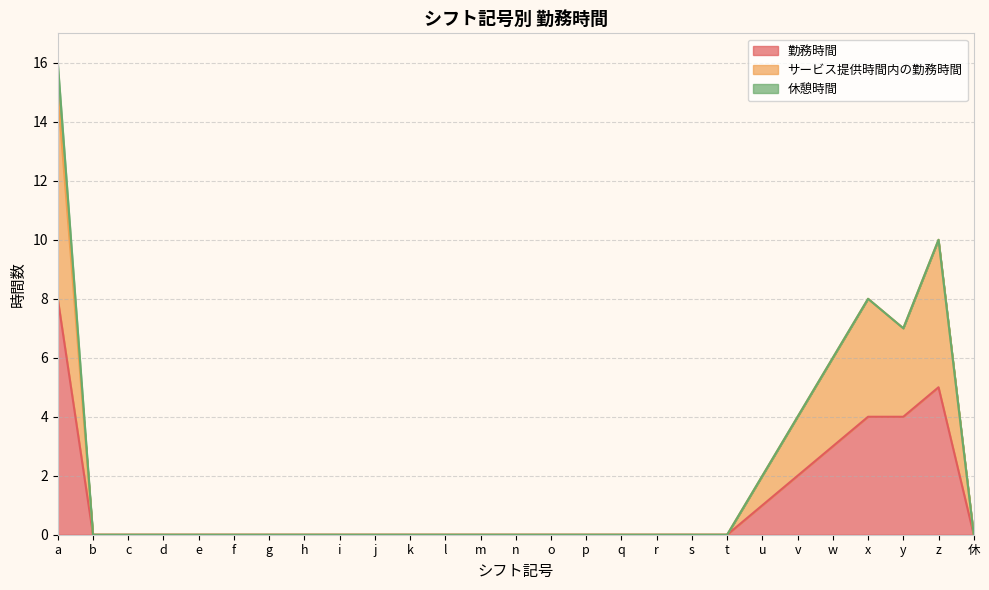

What is the average value of the サービス提供時間内の勤務時間 series?

2